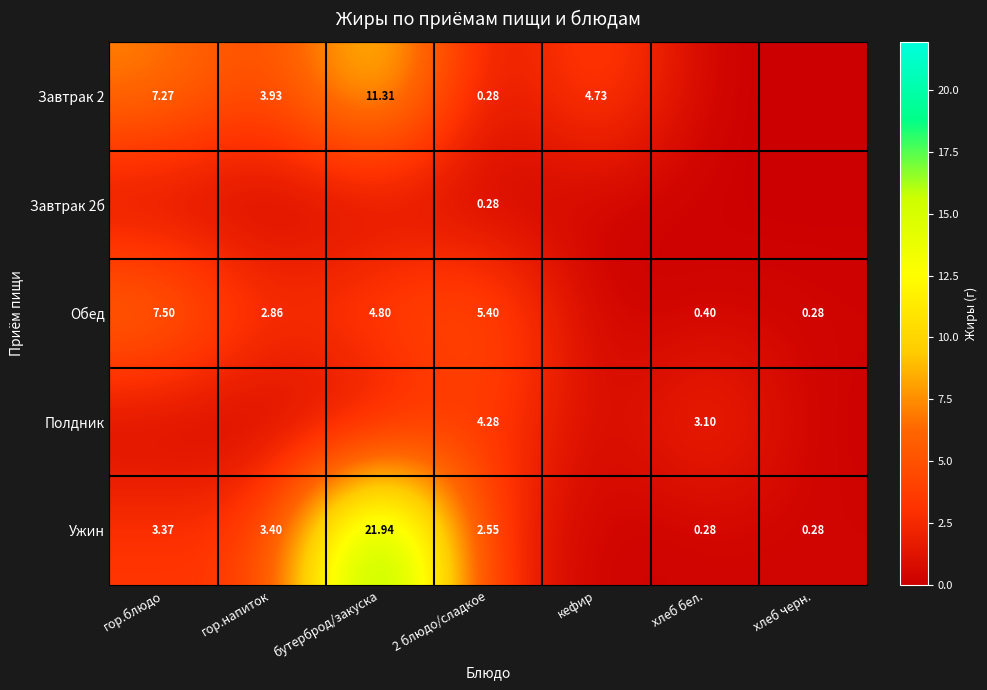

True or false: Полдник has a value of 6.4 at 2 блюдо/сладкое.

False